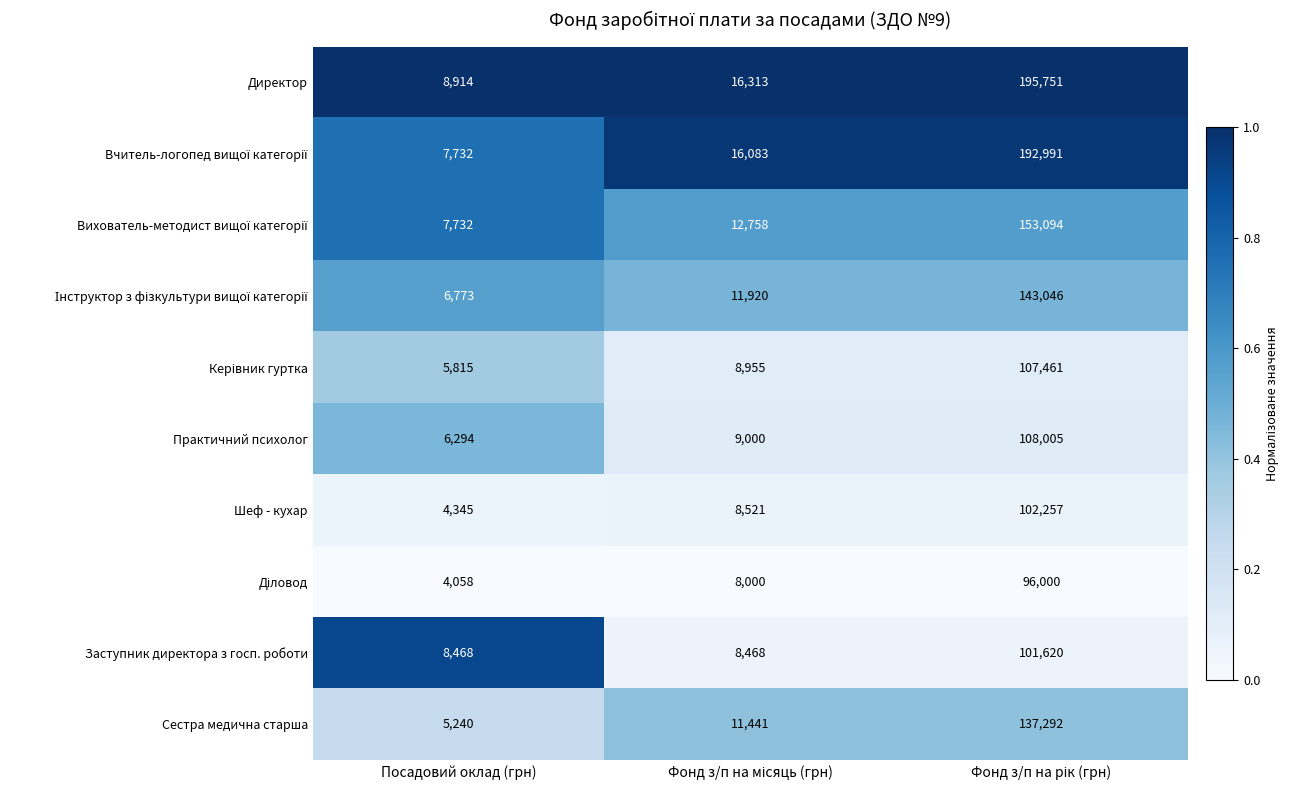

Which series has the largest total across all categories?

Директор